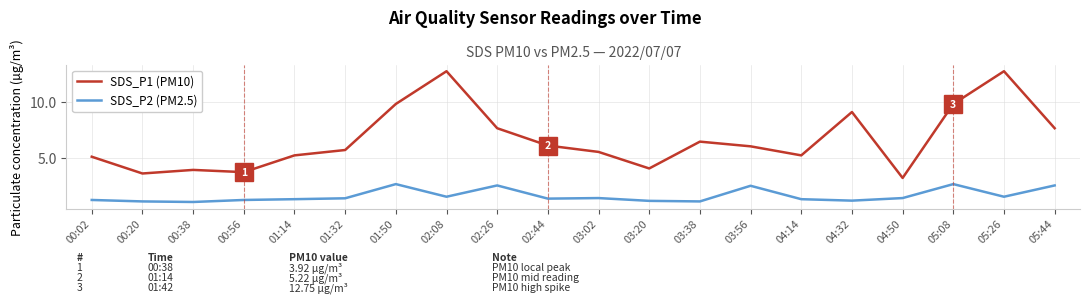

At which category does SDS_P1 (PM10) reach its first local peak?

00:38